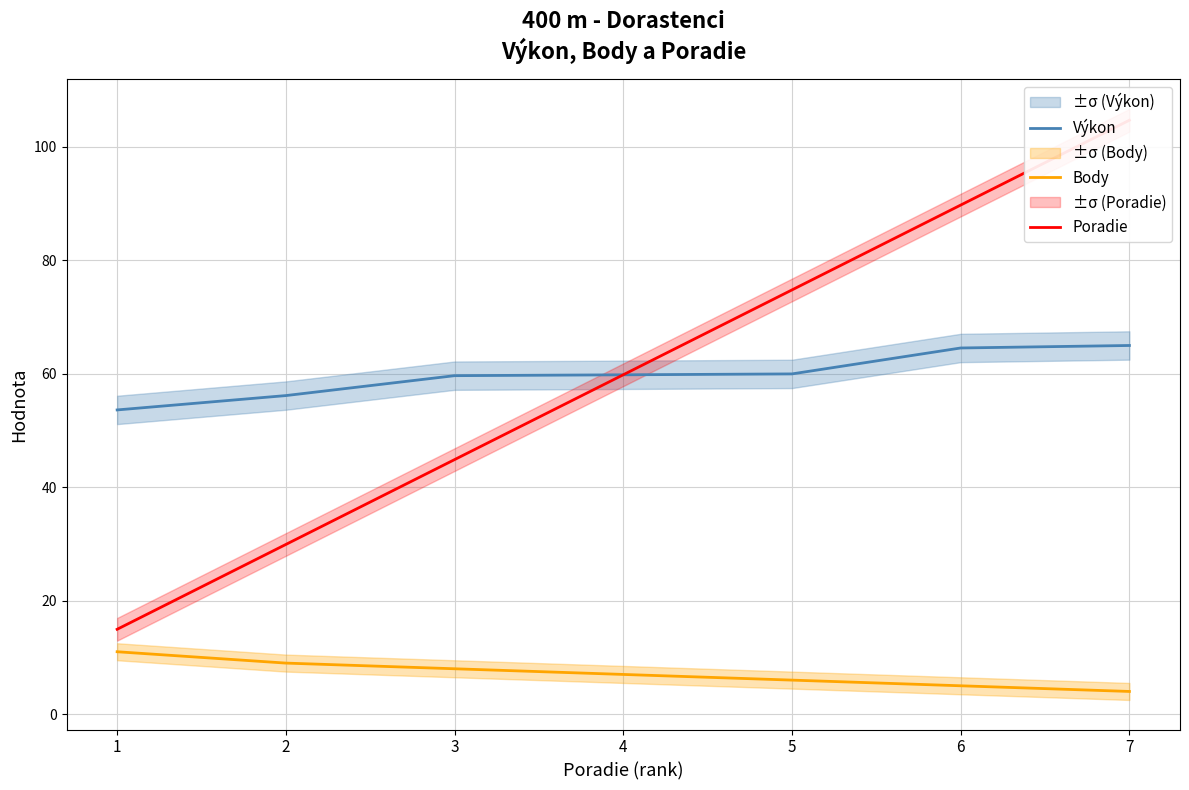

What are all the series names shown in the legend?

Výkon, Body, Poradie